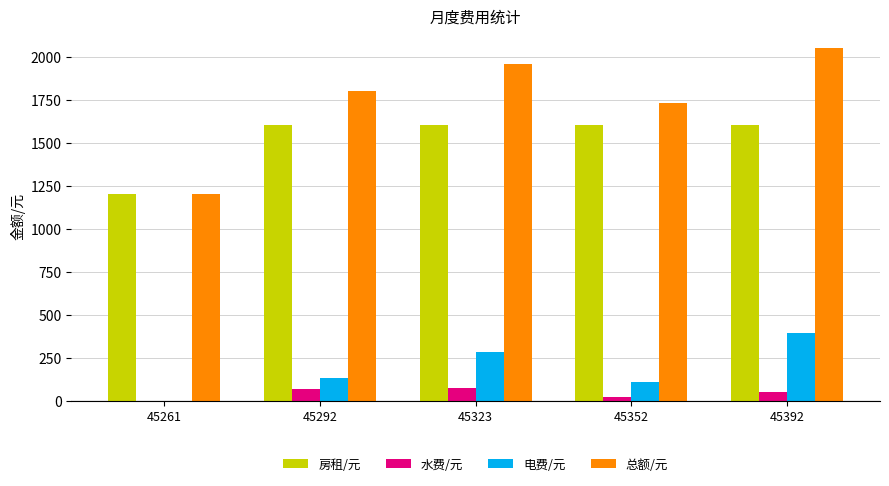

Is the value of 总额/元 at 45392 greater than the value of 房租/元 at 45292?

Yes